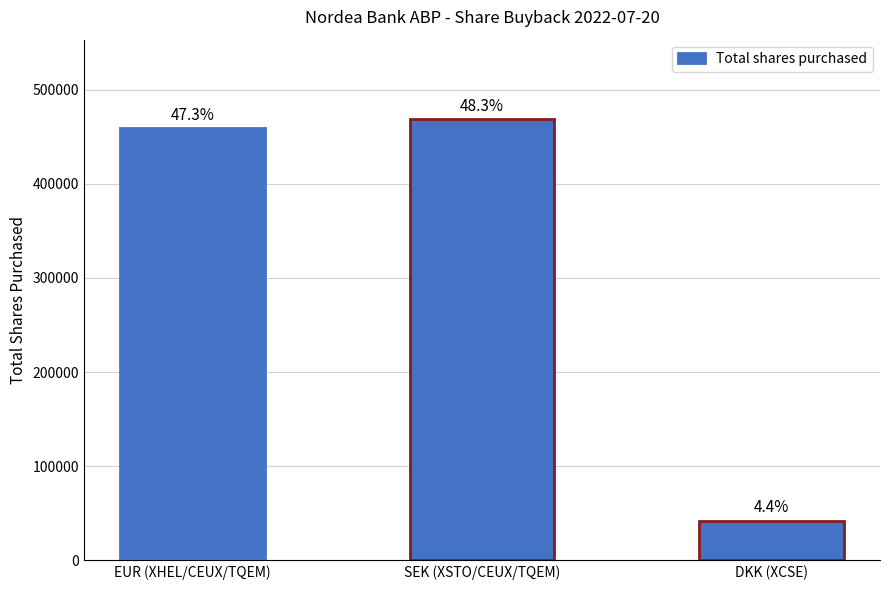

Rank the categories by value from highest to lowest.

SEK (XSTO/CEUX/TQEM), EUR (XHEL/CEUX/TQEM), DKK (XCSE)